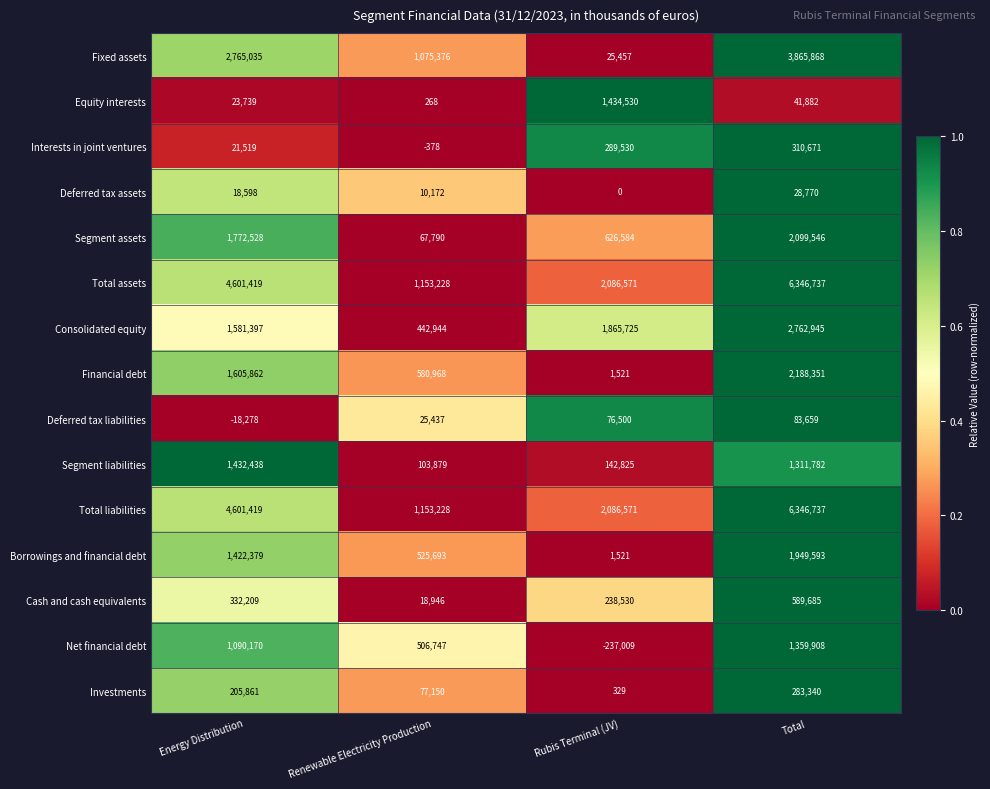

The value of Deferred tax liabilities at Energy Distribution is -8070. True or false?

False